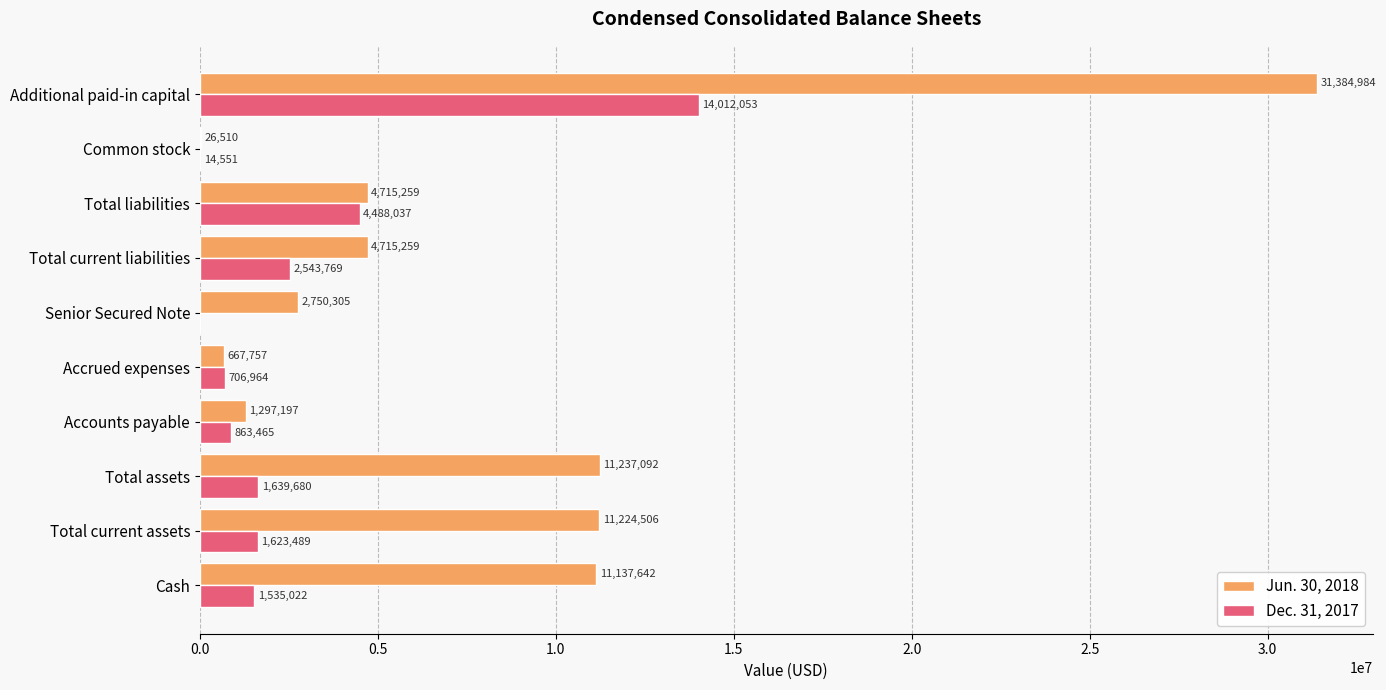

Is it true that Dec. 31, 2017 equals 706964 at Accrued expenses?

True